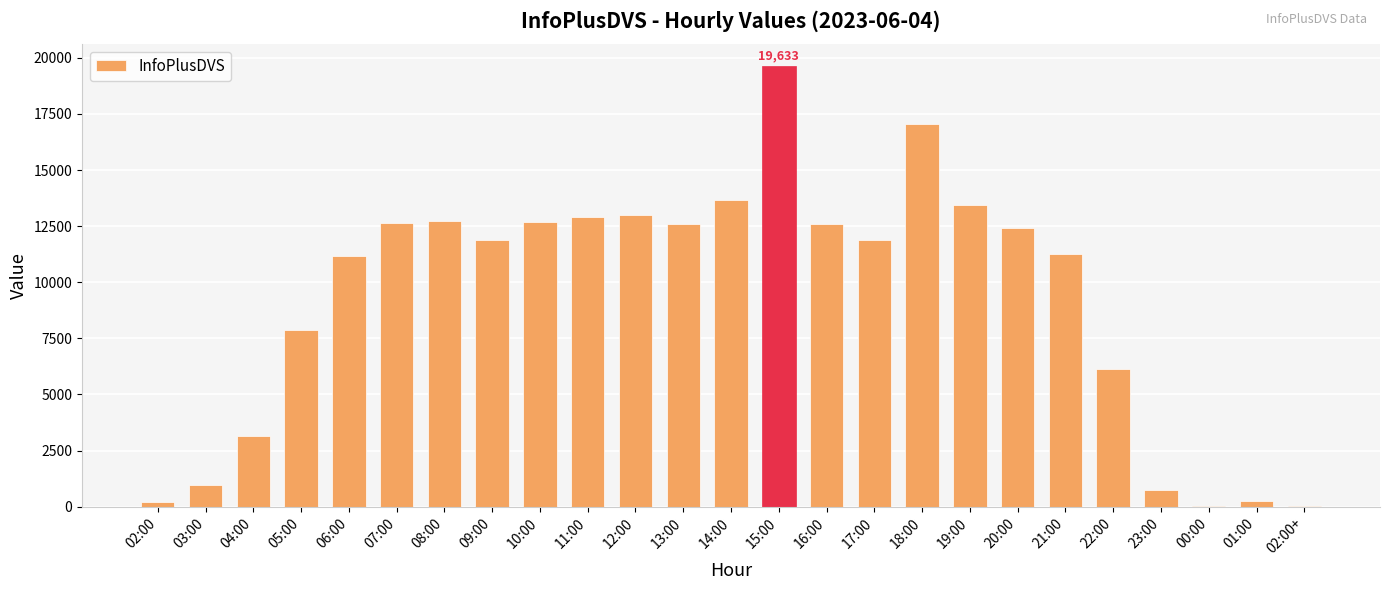

Between 17:00 and 10:00, which is larger?

10:00